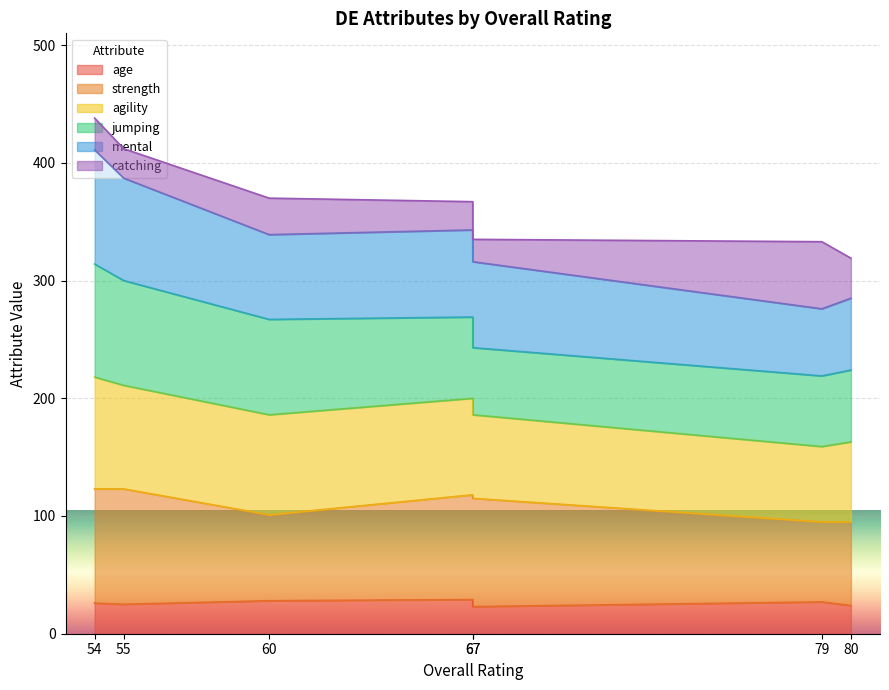

What is the value of the age point at the 4th from the left?

29